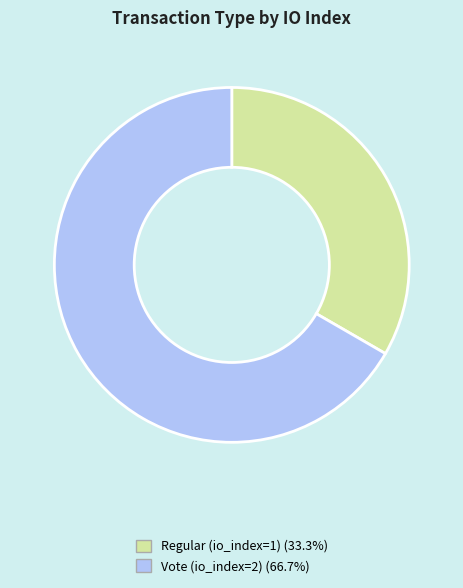

Count the number of slices in the pie.

2